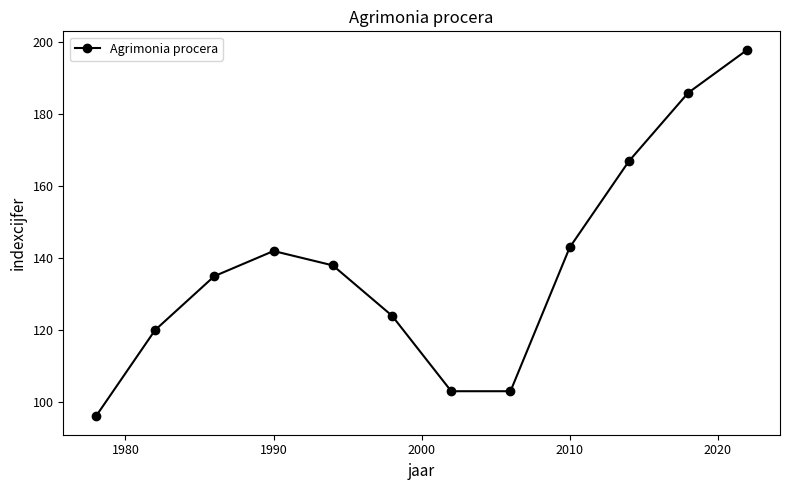

What is the average value?

138